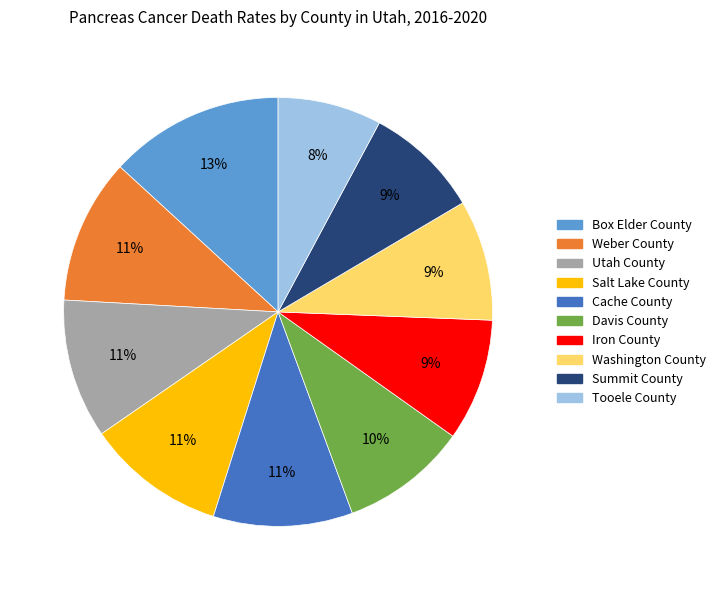

Is there any slice that represents more than half of the pie?

No